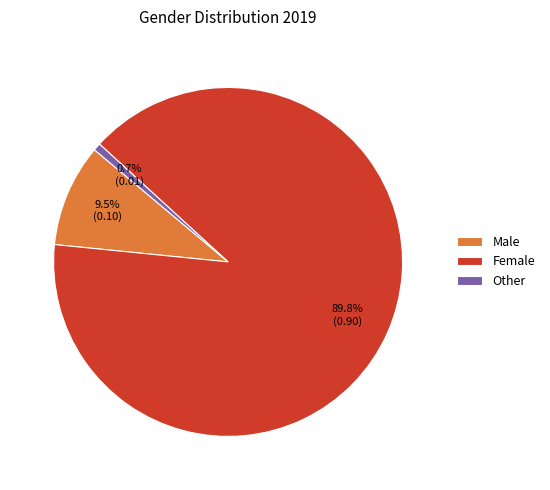

Rank the categories by value from highest to lowest.

Female, Male, Other